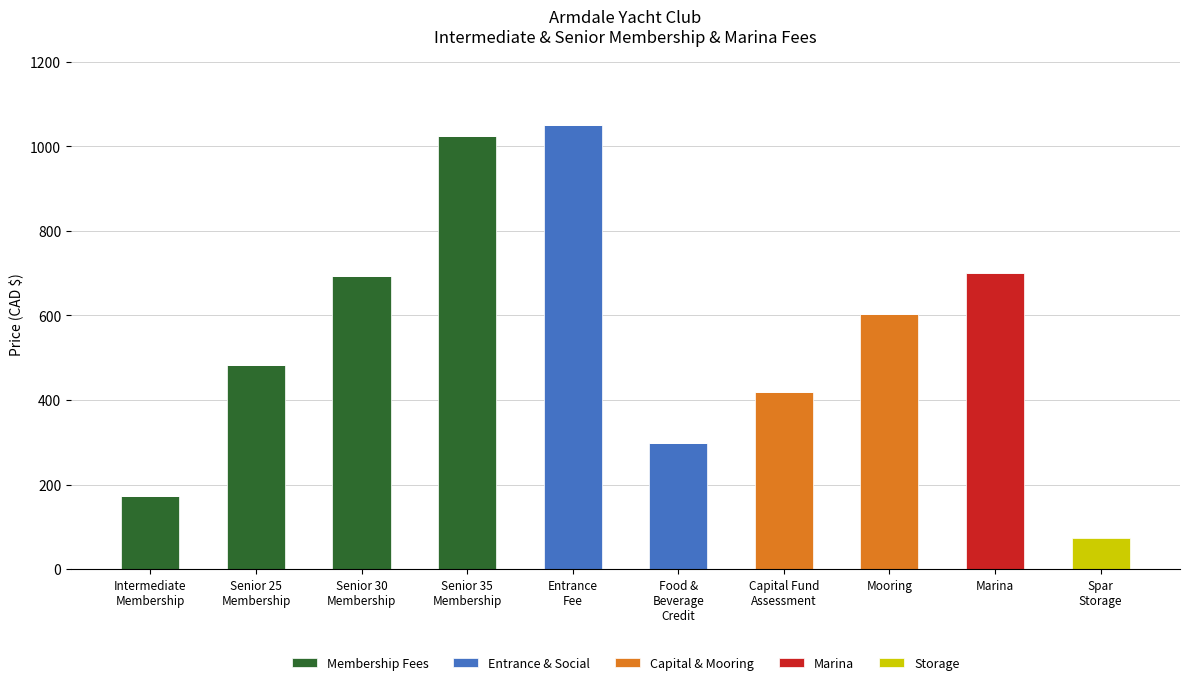

Are the bars grouped side by side (vs. stacked)?

No